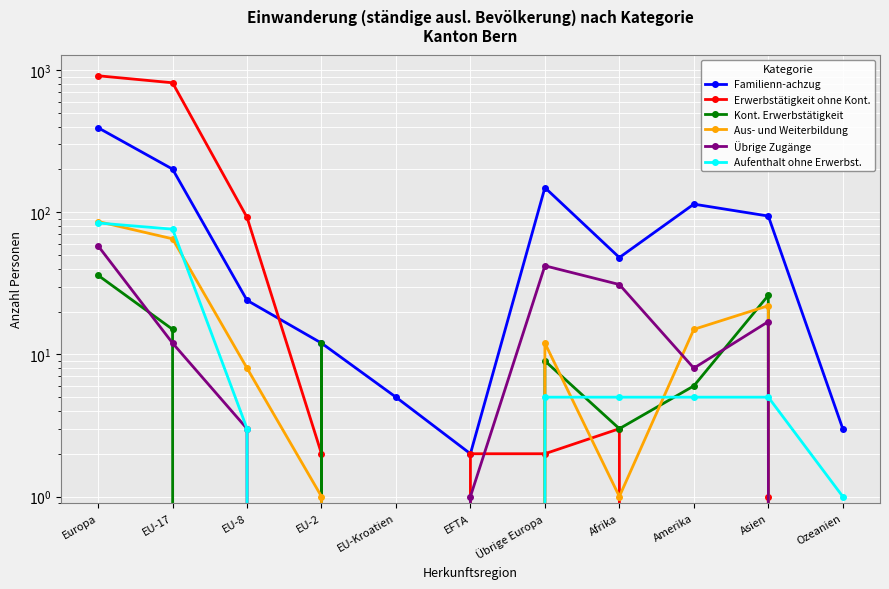

What is the difference between the Übrige Zugänge values at EU-2 and Asien?

17